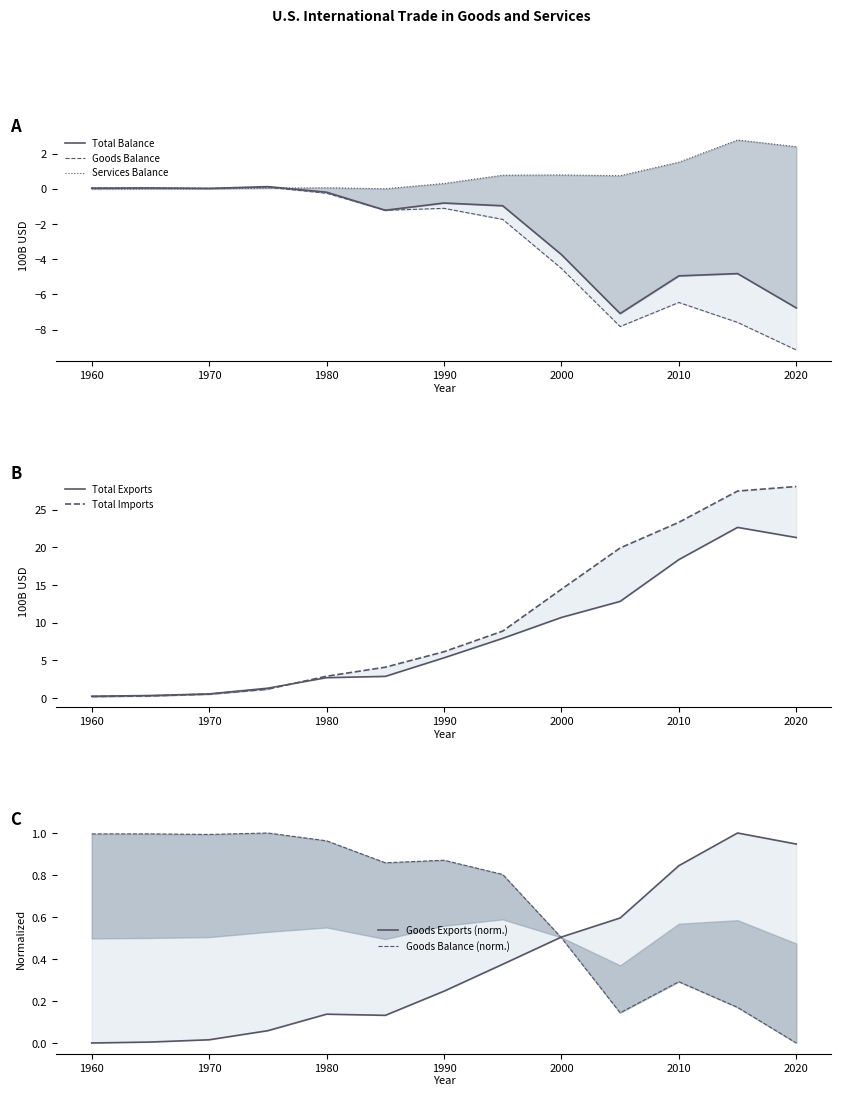

What is the smallest value displayed?

-9.2